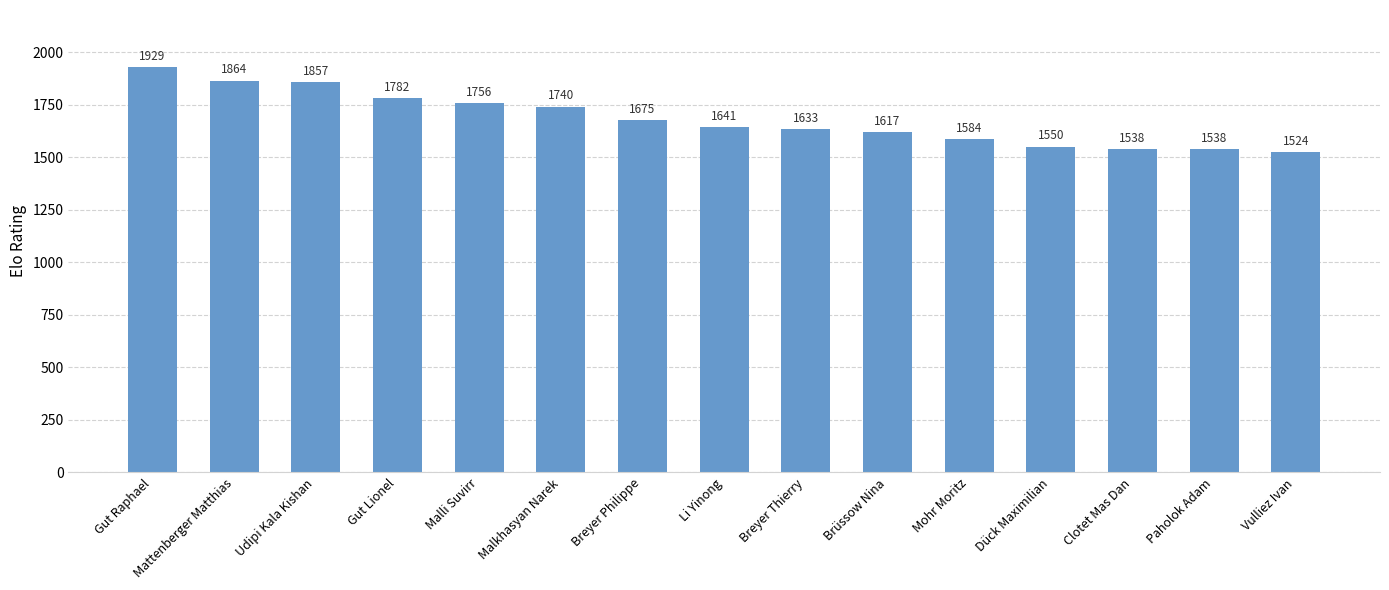

What is the approximate value at Gut Lionel?

1782